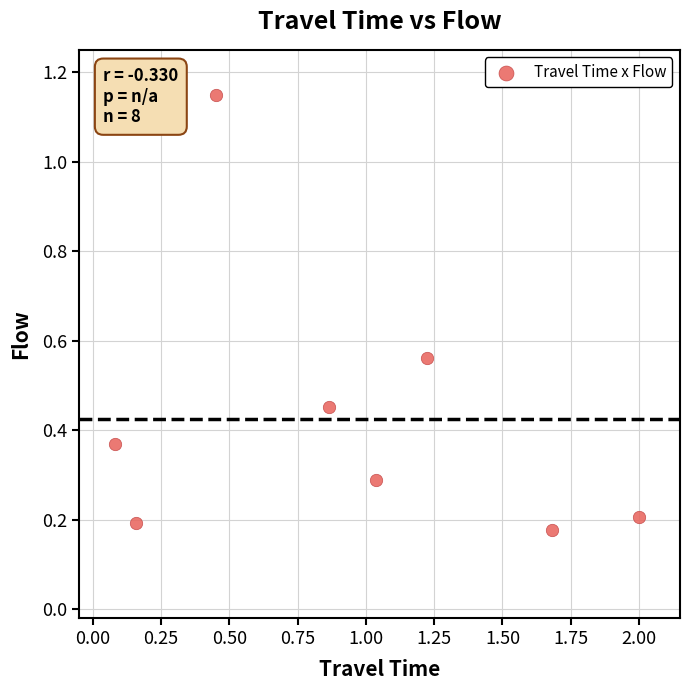

What is the range of Y values (max minus min)?

1.0